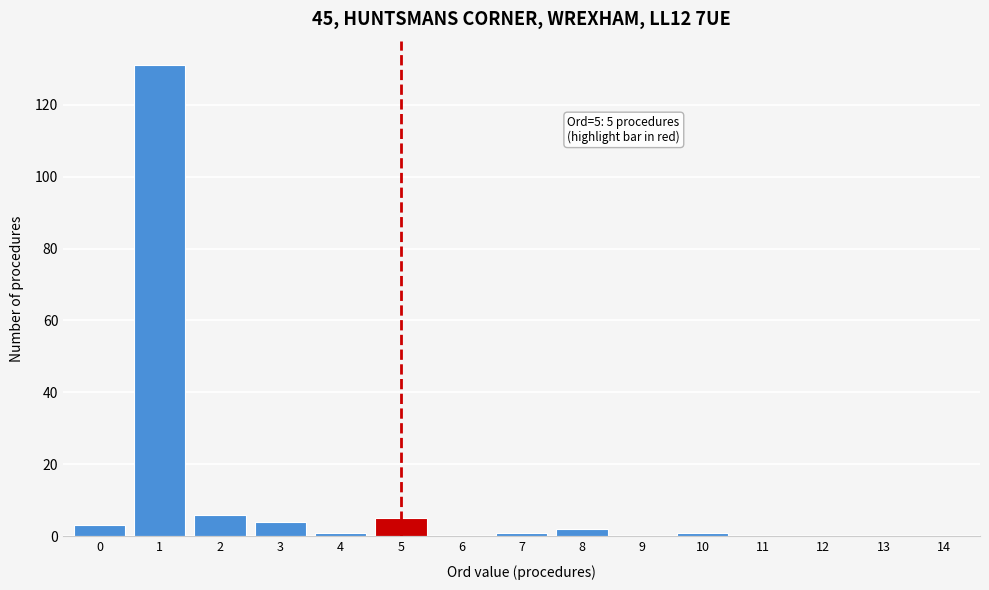

Reading left to right, list all the values displayed in this chart.

0=3	1=131	2=6	3=4	4=1	5=5	6=0	7=1	8=2	9=0	10=1	11=0	12=0	13=0	14=0